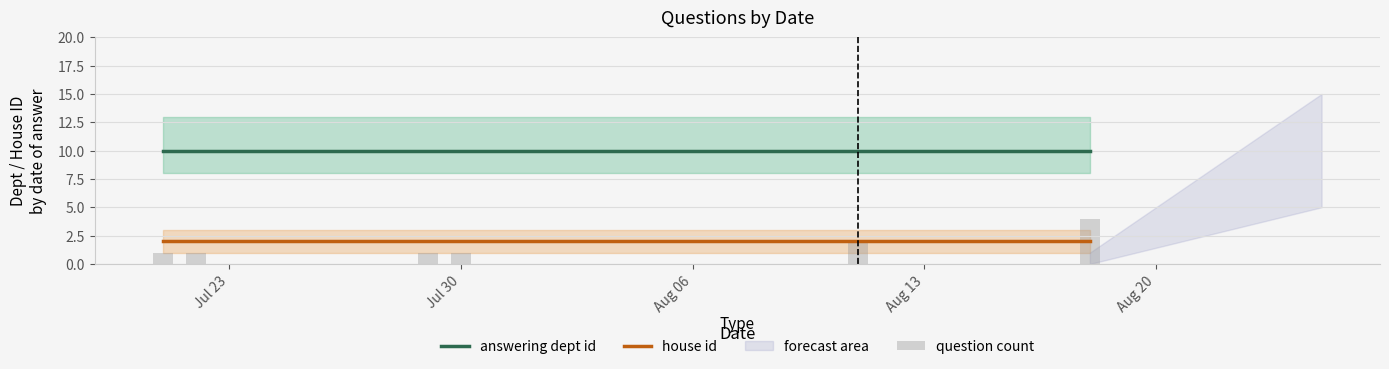

True or false: answering dept id and house id cross at least once.

False